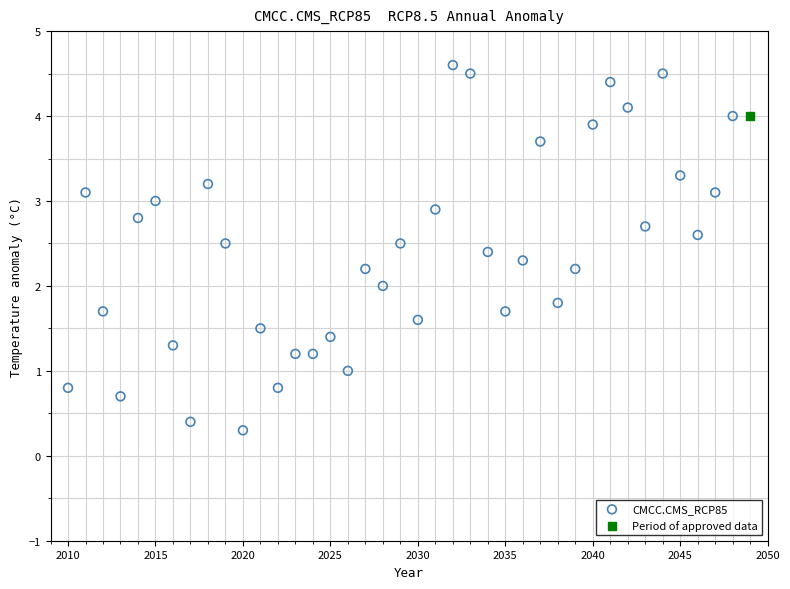

What are all the series names shown in the legend?

CMCC.CMS_RCP85, Period of approved data